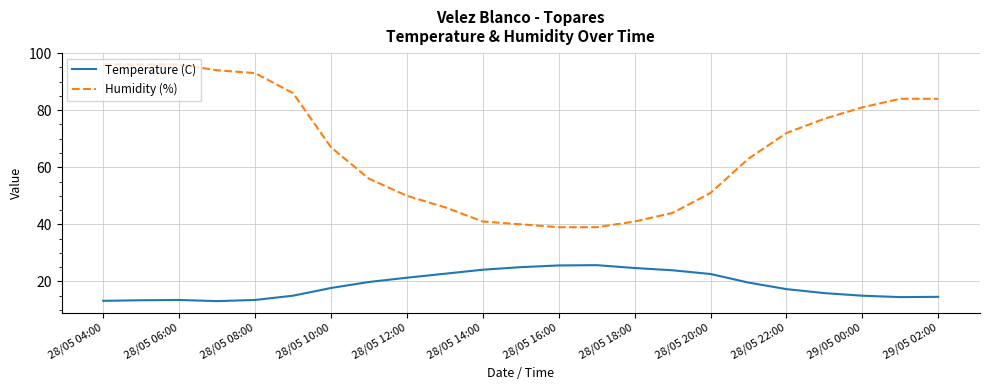

True or false: Temperature (C) and Humidity (%) intersect in this chart.

False